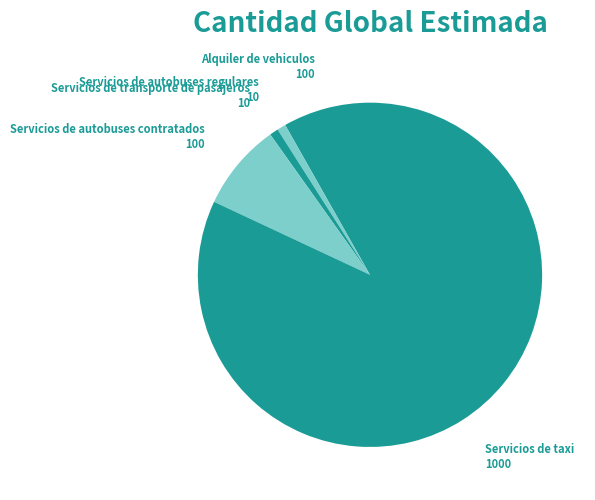

What is the ratio of the value at Servicios de taxi to the value at Servicios de transporte de pasajeros?

100.0